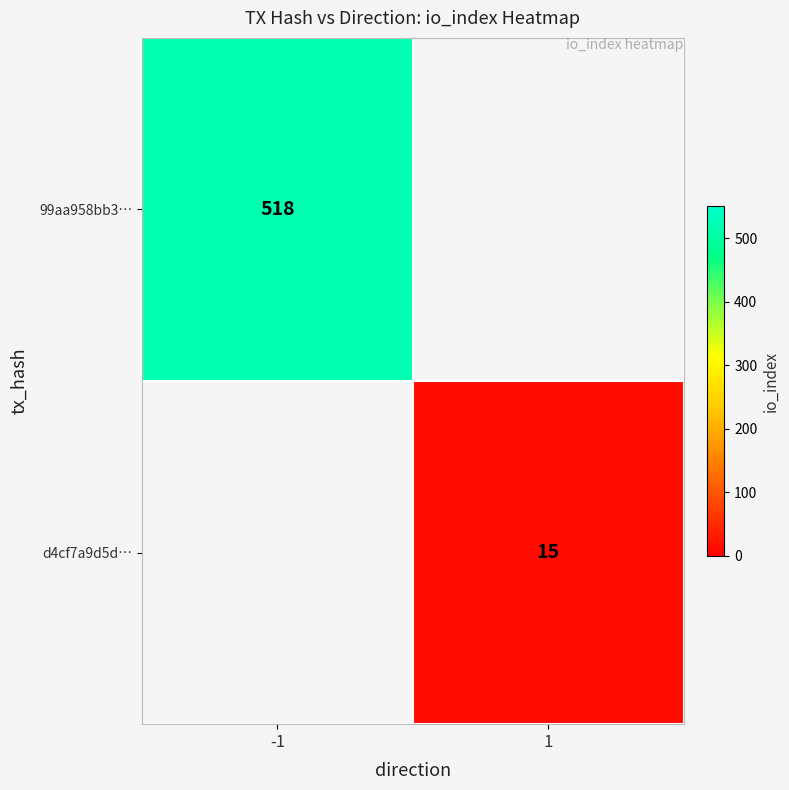

Is it true that 99aa958bb3… equals 518 at -1?

True